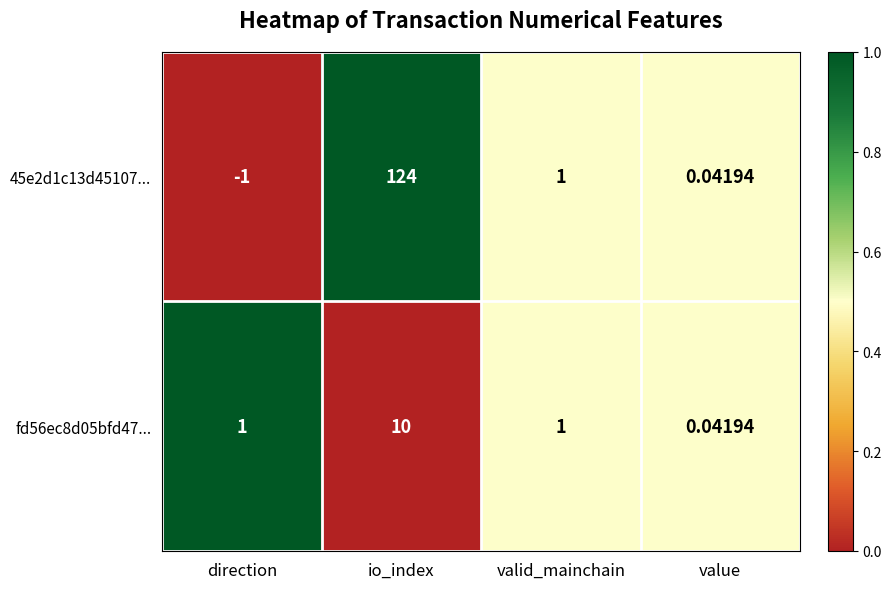

At which label is 45e2d1c13d45107... closest to 61?

valid_mainchain